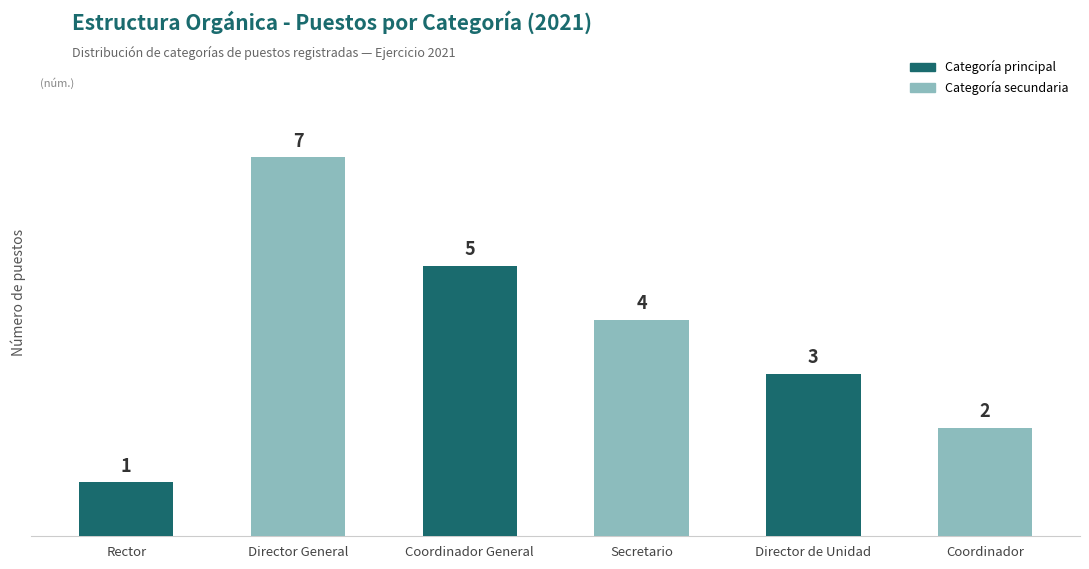

Reading left to right, extract all data points from this chart.

Rector=1	Director General=7	Coordinador General=5	Secretario=4	Director de Unidad=3	Coordinador=2